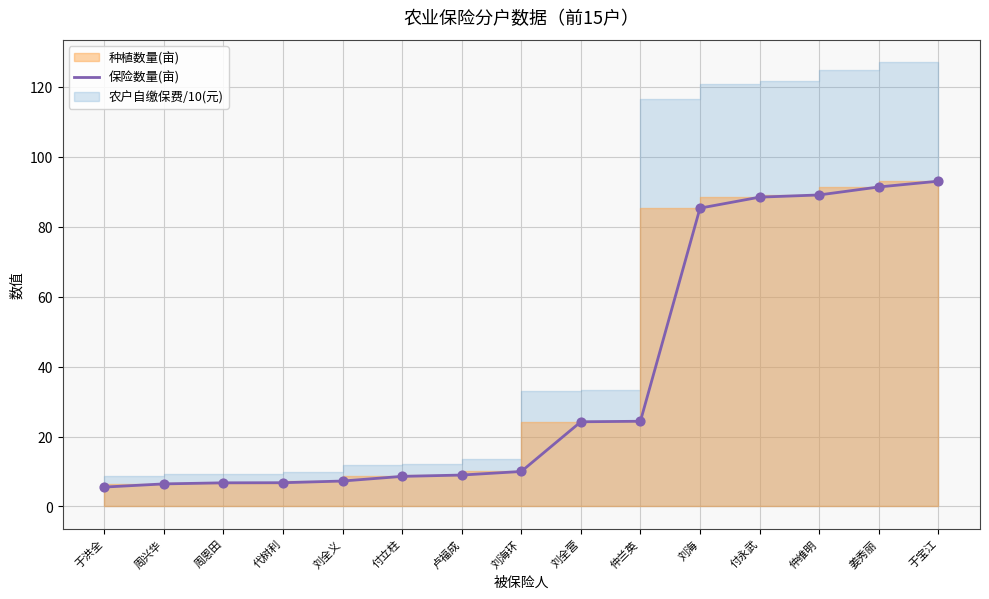

What is the ratio of the value at 付立柱 to the value at 于宝江?

0.1